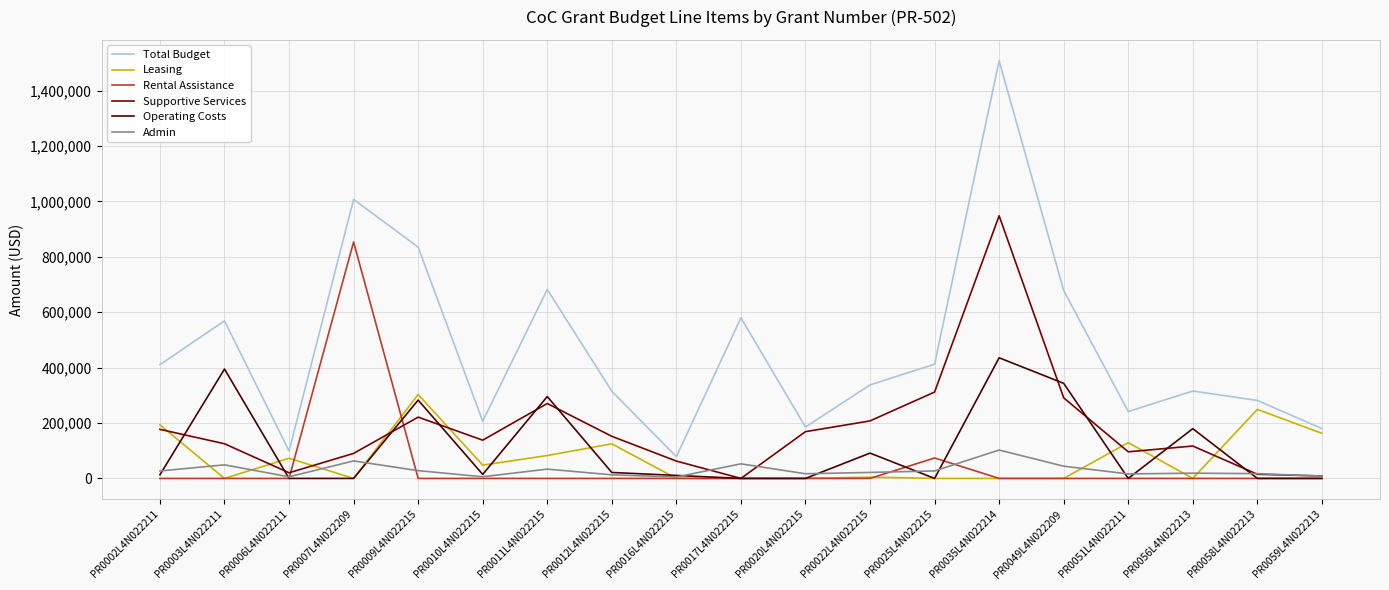

Where does the Leasing series first go above 4452?

PR0002L4N022211